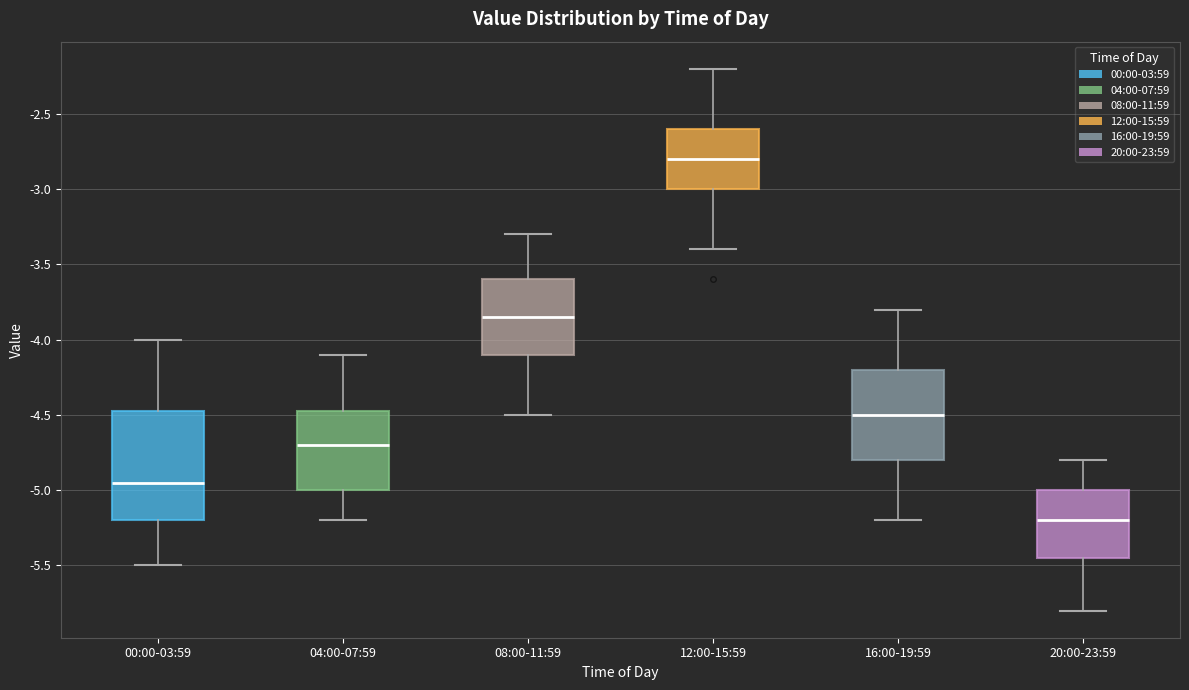

Which box is the tallest, from its lower edge to its upper edge?

00:00-03:59